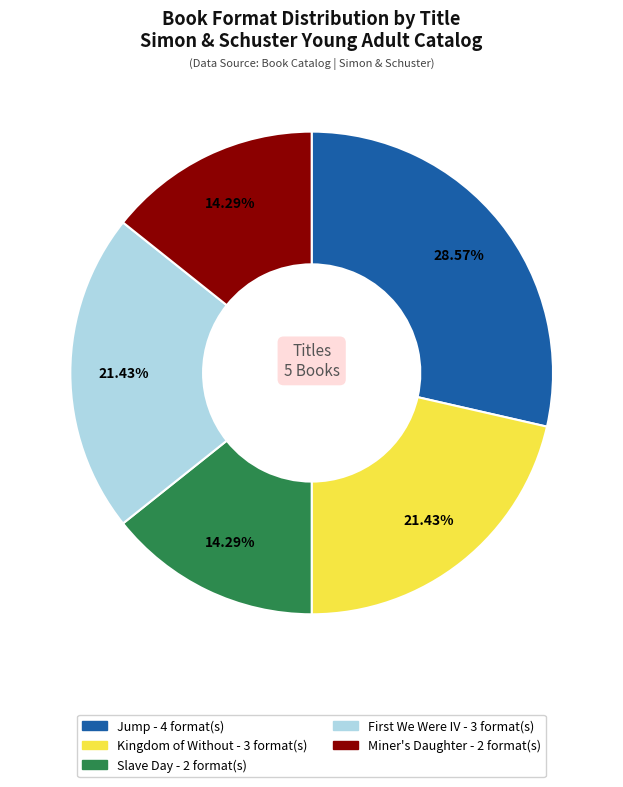

To the nearest percent, what is the average slice percentage?

20%